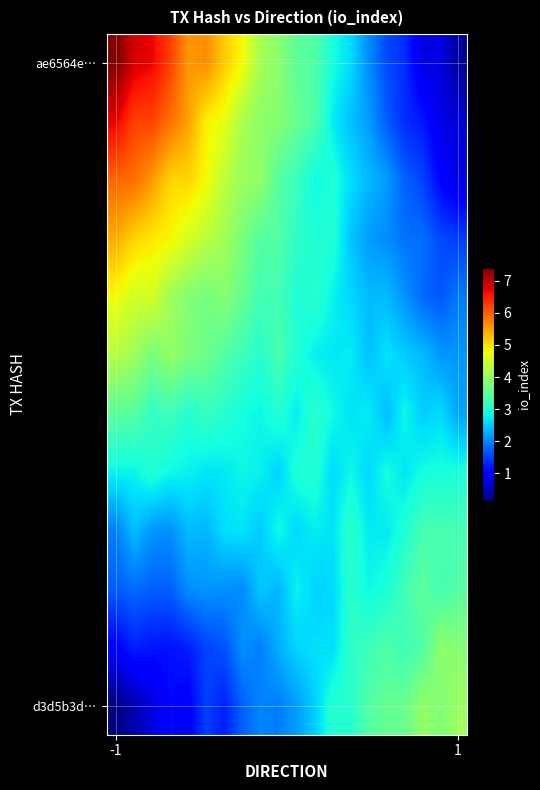

At how many categories does at least one series exceed 4?

10